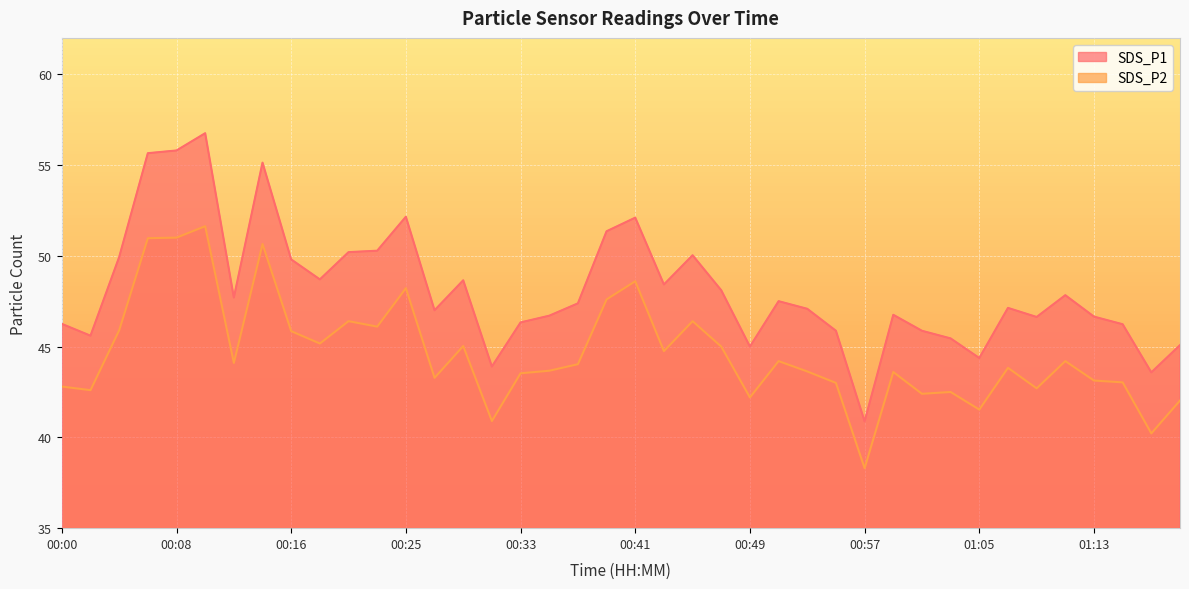

At how many categories does at least one series exceed 49?

12